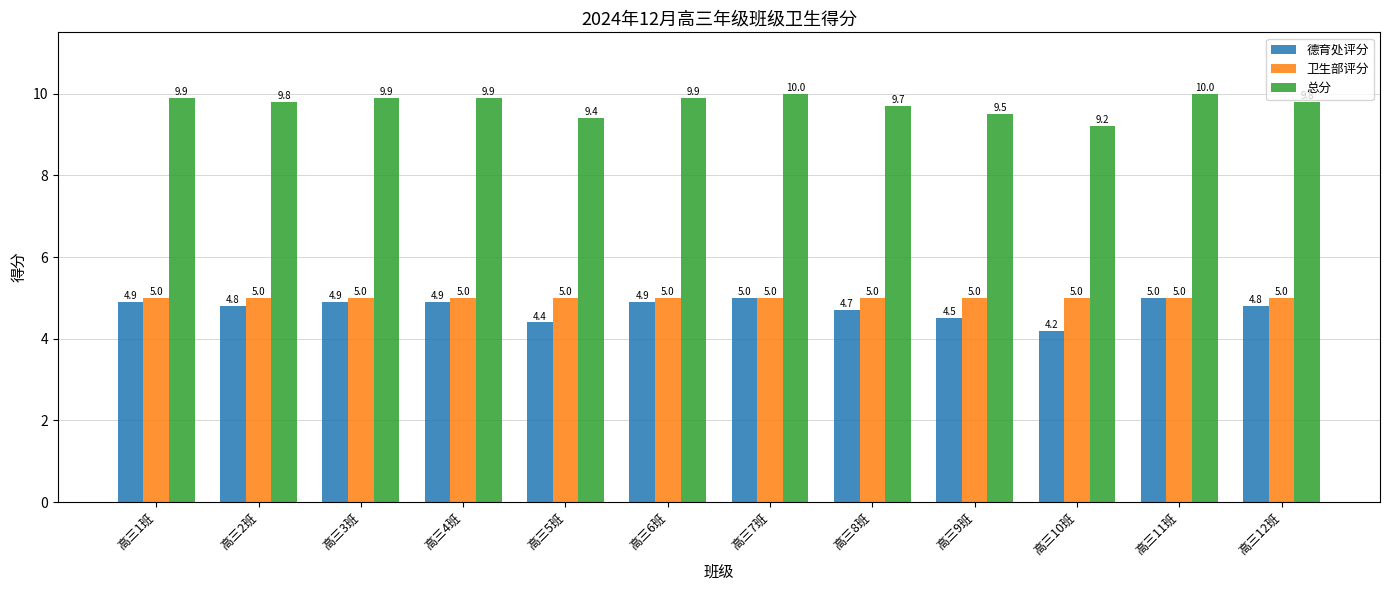

What value does the 总分 series have at 高三12班?

9.8